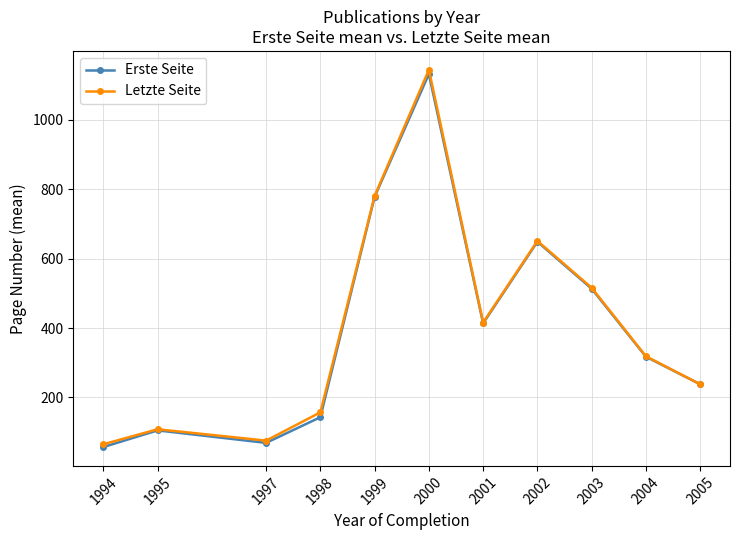

True or false: Erste Seite has a value of 1547.7 at 2000.

False